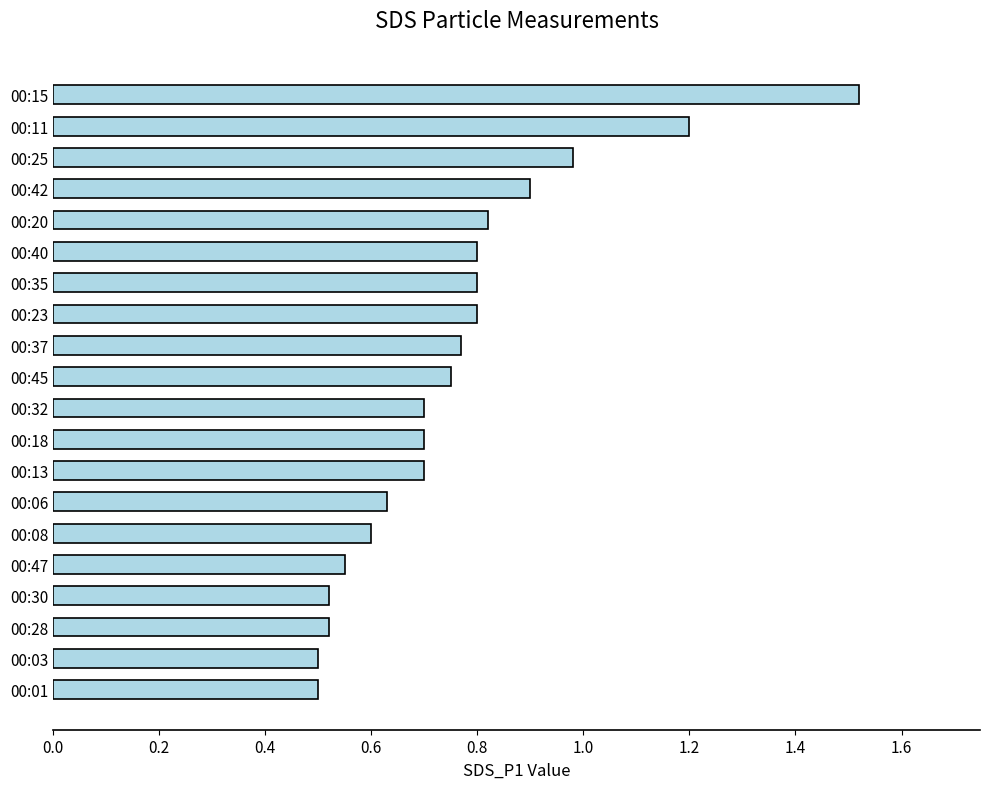

How many bars are there in total?

20